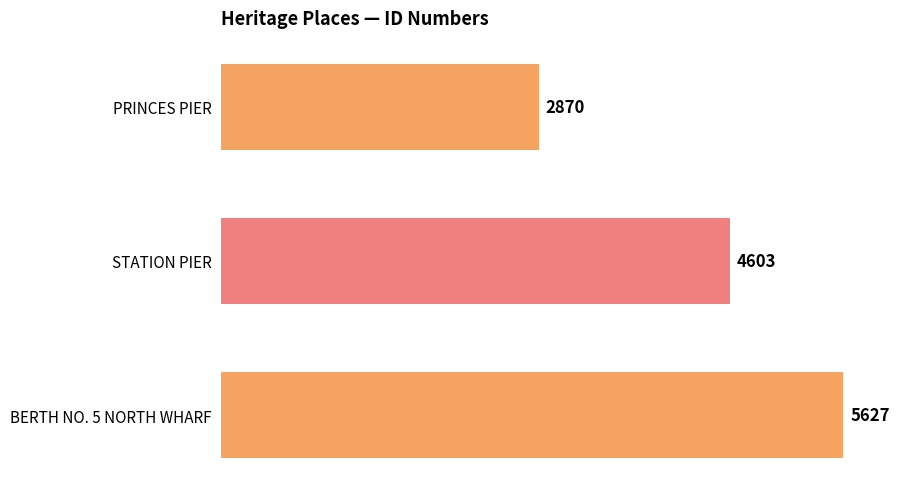

What is the maximum value shown in the chart?

5627